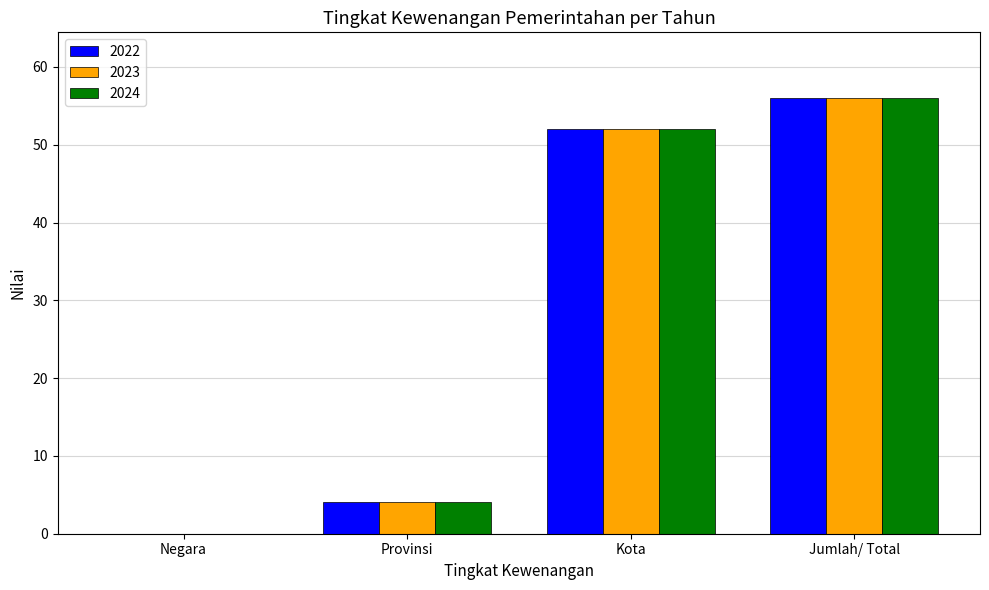

How many groups of bars are there?

4